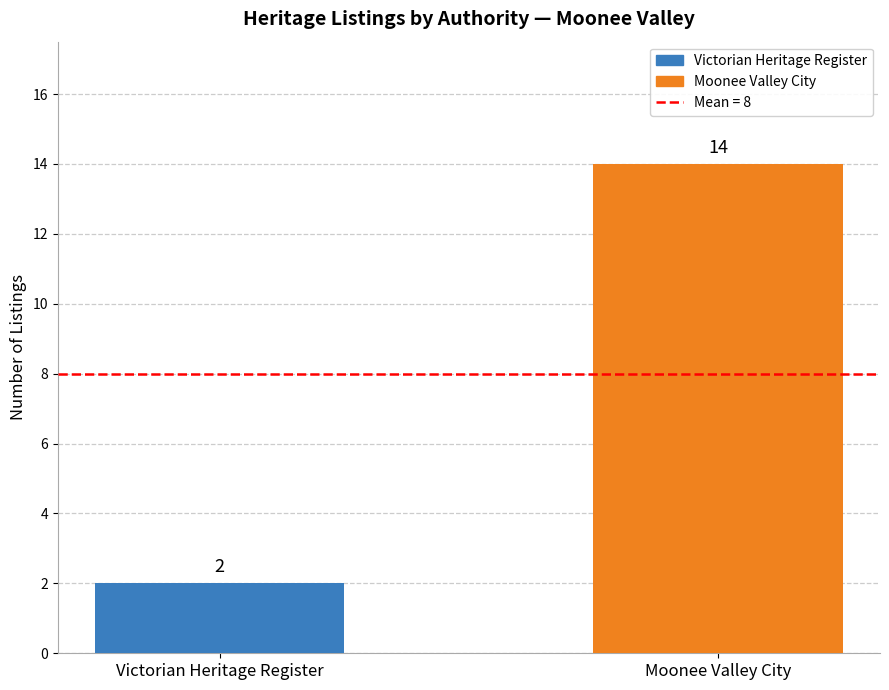

What value does the data have at Victorian Heritage Register?

2